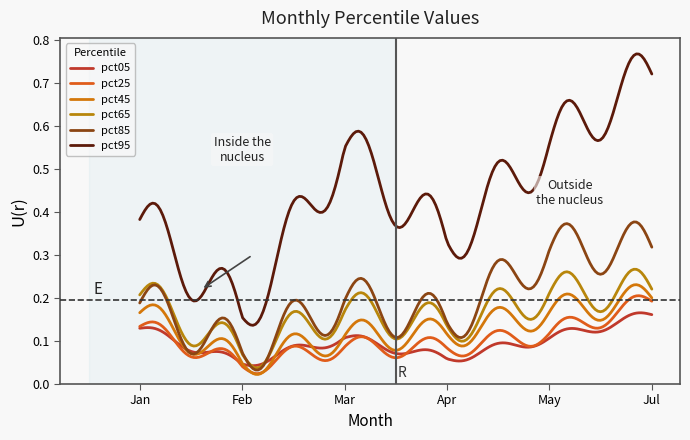

Which series has the largest total across all categories?

pct95